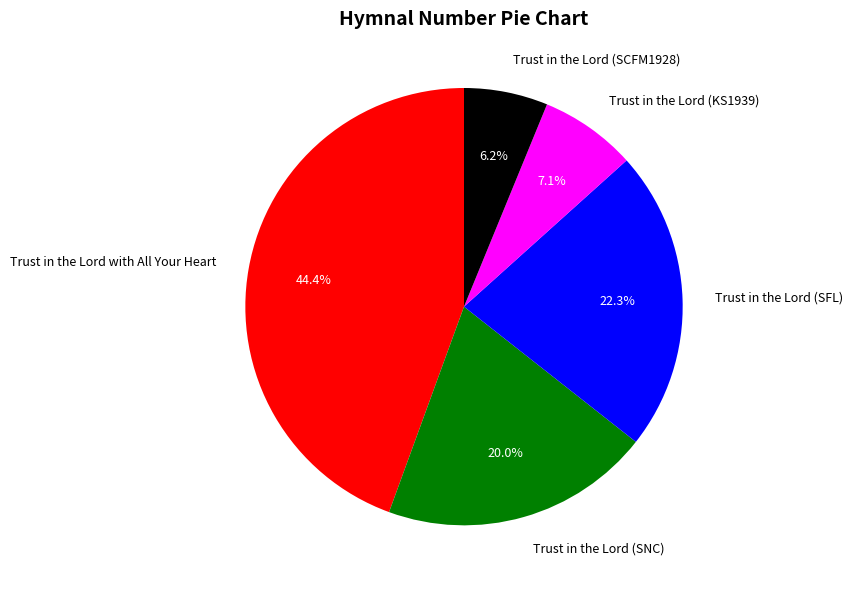

How many slices are in this pie chart?

5